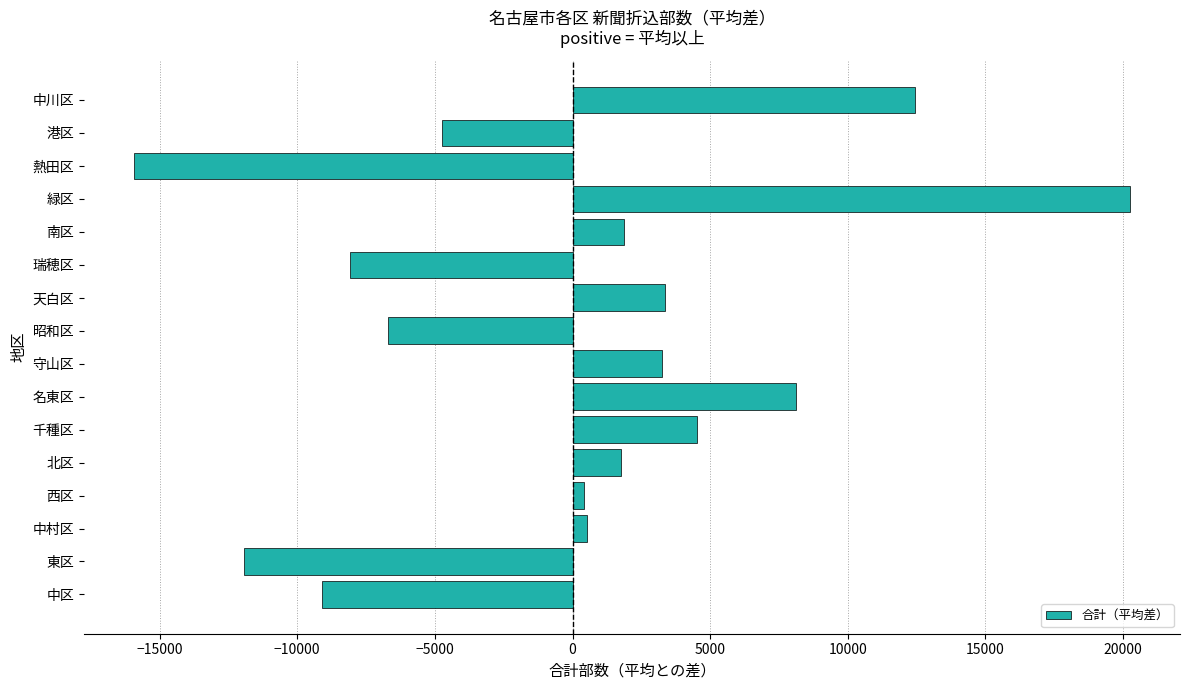

What is the minimum value shown in the chart?

-15940.6